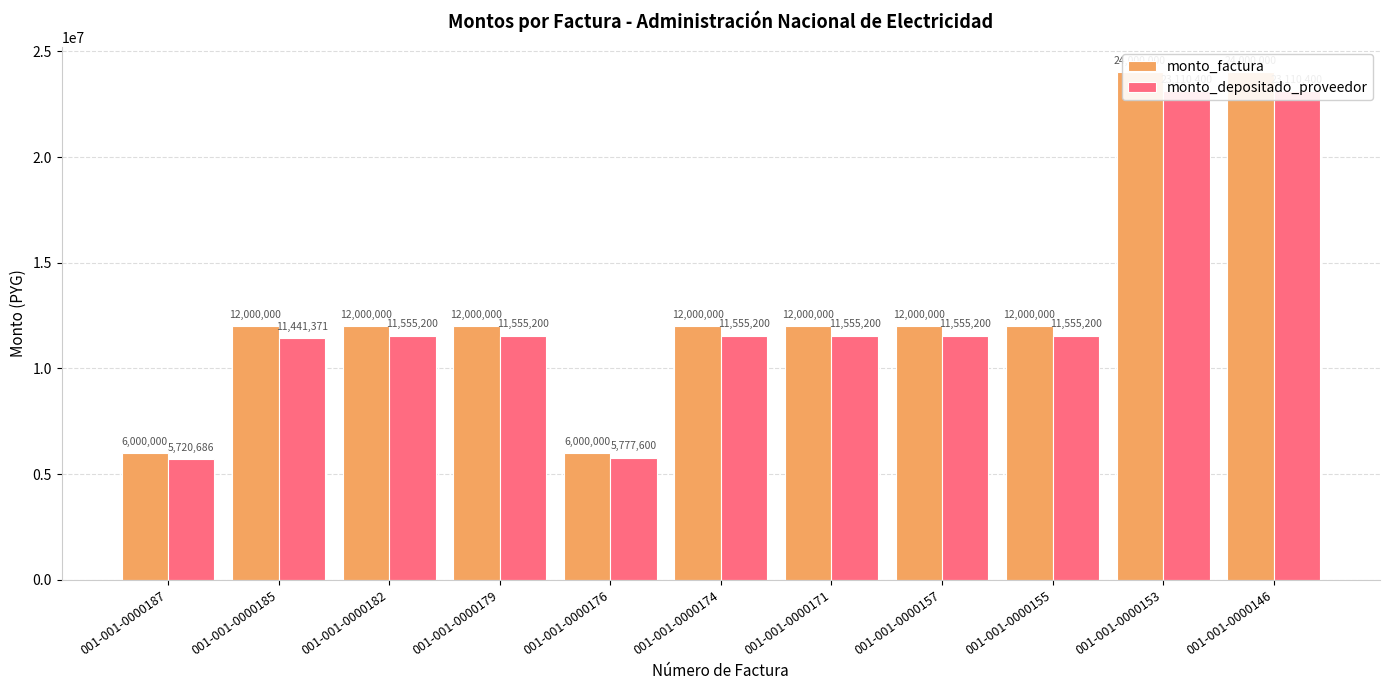

What is the minimum value shown in the chart?

5720686